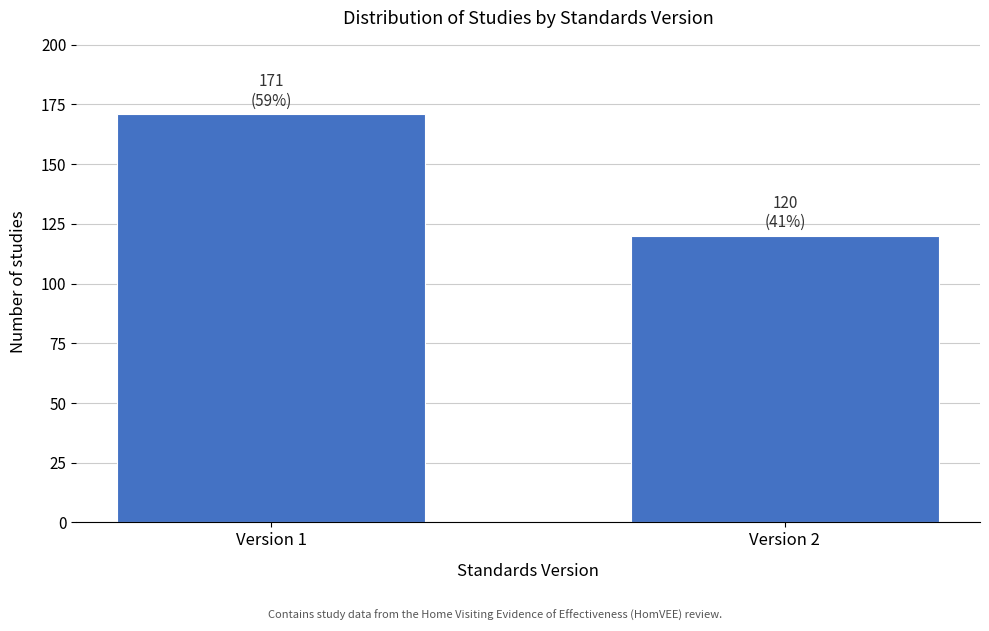

Reading left to right, transcribe all the data shown in this chart.

Version 1=171	Version 2=120